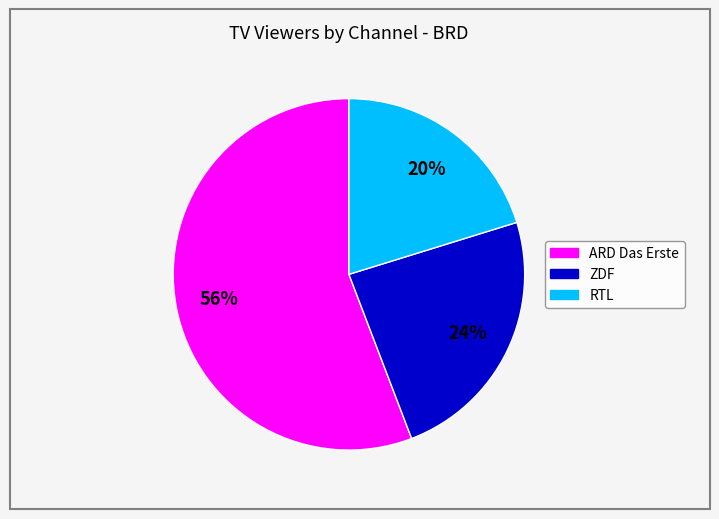

To the nearest percent, what is the difference between the RTL and ZDF slice percentages?

4%